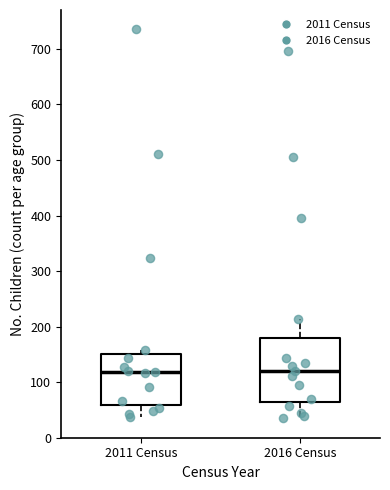

Where does the median line of the box for 2011 Census sit on the y-axis? The values are not printed on the chart, so give them approximately, as read against the axis.

120